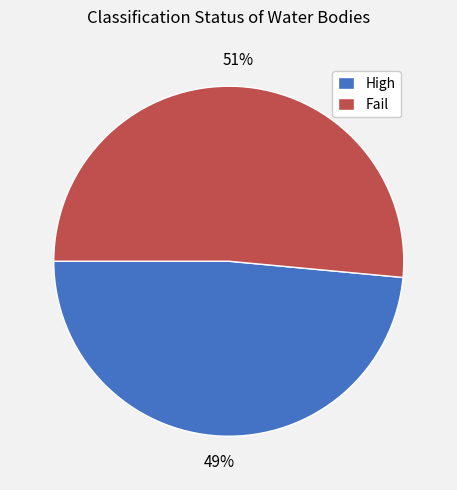

To the nearest percent, what is the combined percentage of Fail and High?

100%